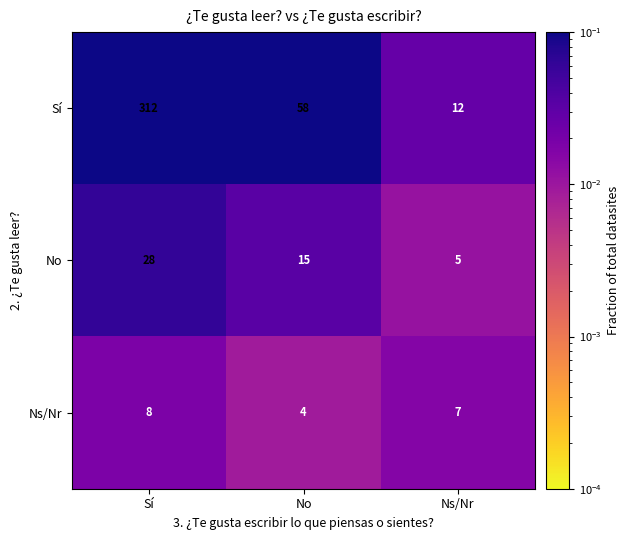

What is the difference between the maximum and minimum values in the No series?

23